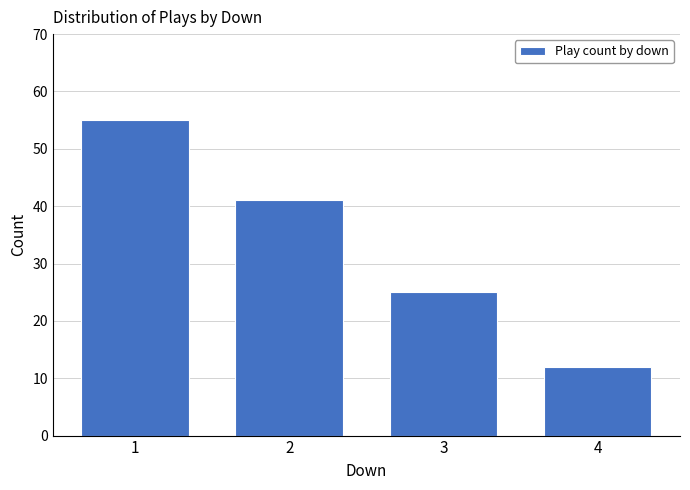

Reading right to left, extract all data points from this chart.

4=12	3=25	2=41	1=55